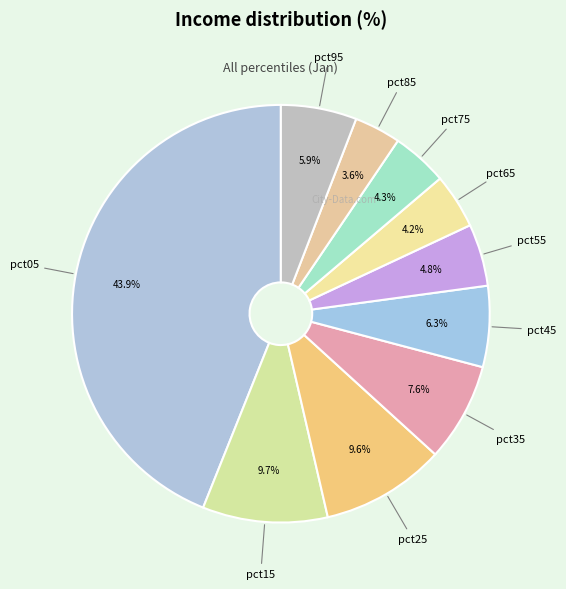

To the nearest percent, what is the difference between the largest and smallest slice percentages?

40%